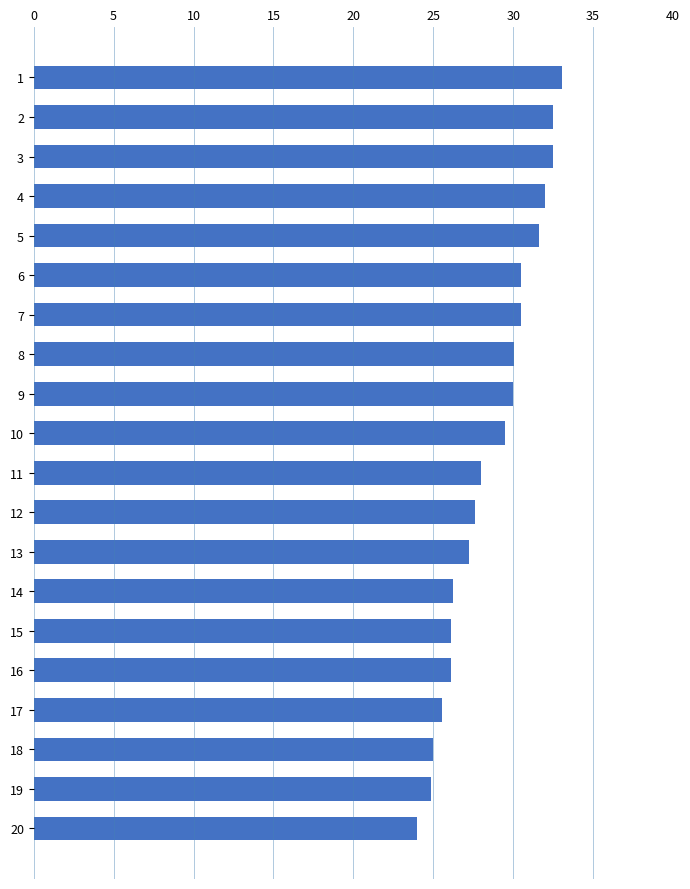

At which category does the chart reach its minimum across all series?

20